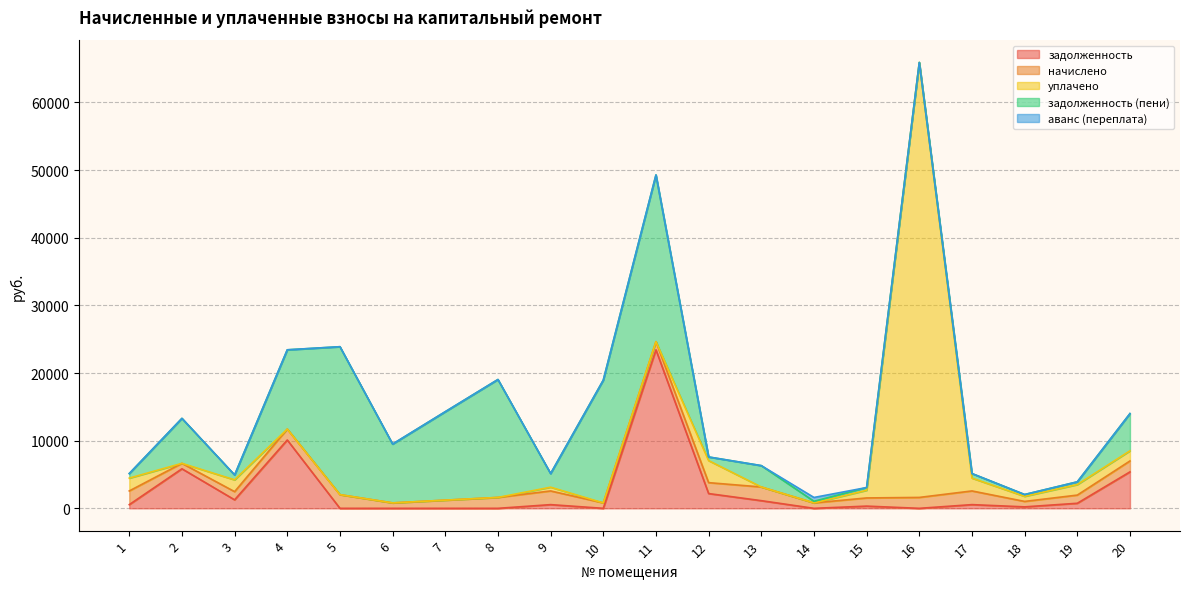

What is the sum of the аванс (переплата) values at 14 and 6?

576.7